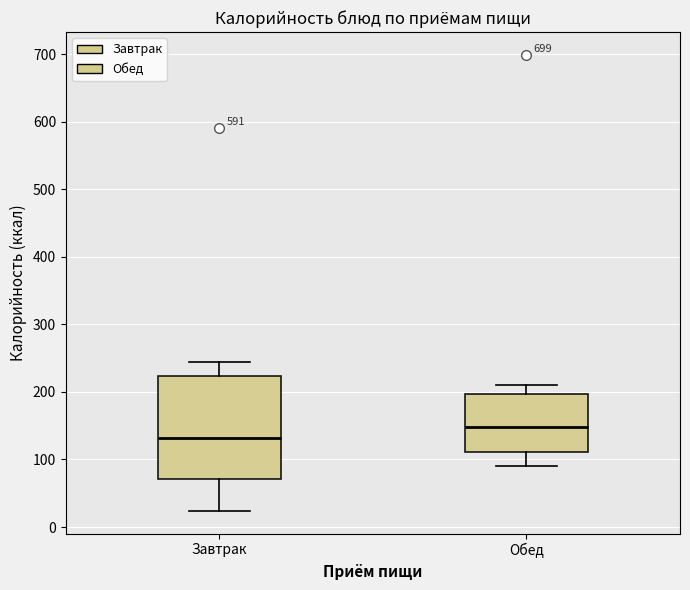

Where does the lower whisker of the box for Завтрак end on the y-axis? The values are not printed on the chart, so give them approximately, as read against the axis.

20